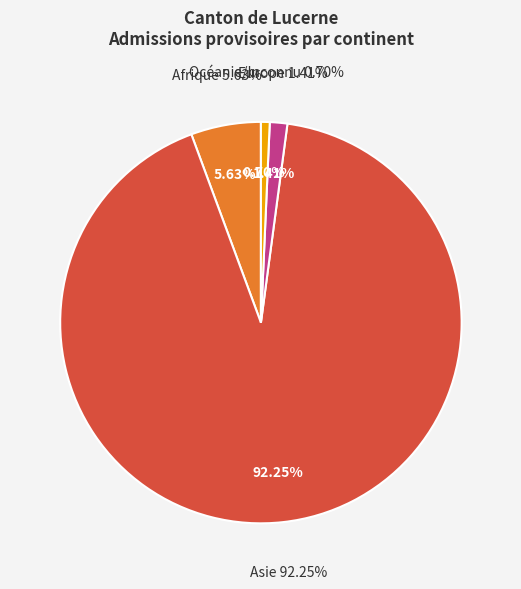

What is the majority slice?

Asie